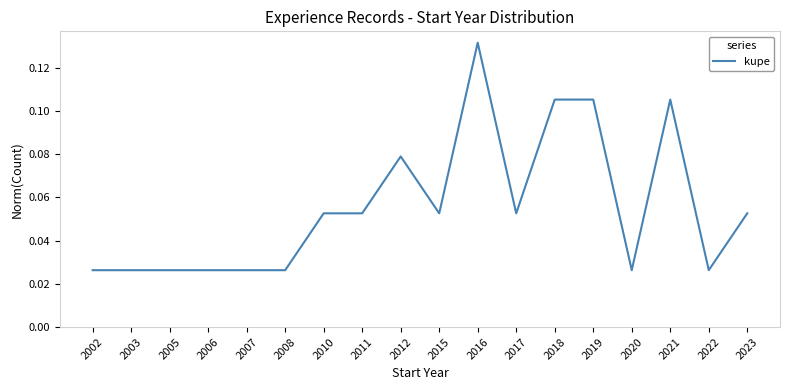

Which label corresponds to the largest value in the chart?

2016